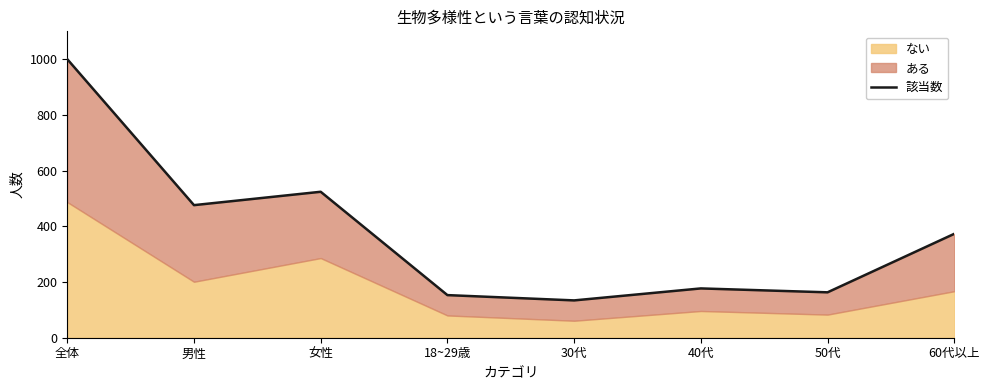

How many interior local peaks (higher than both neighbors) does the data have?

2